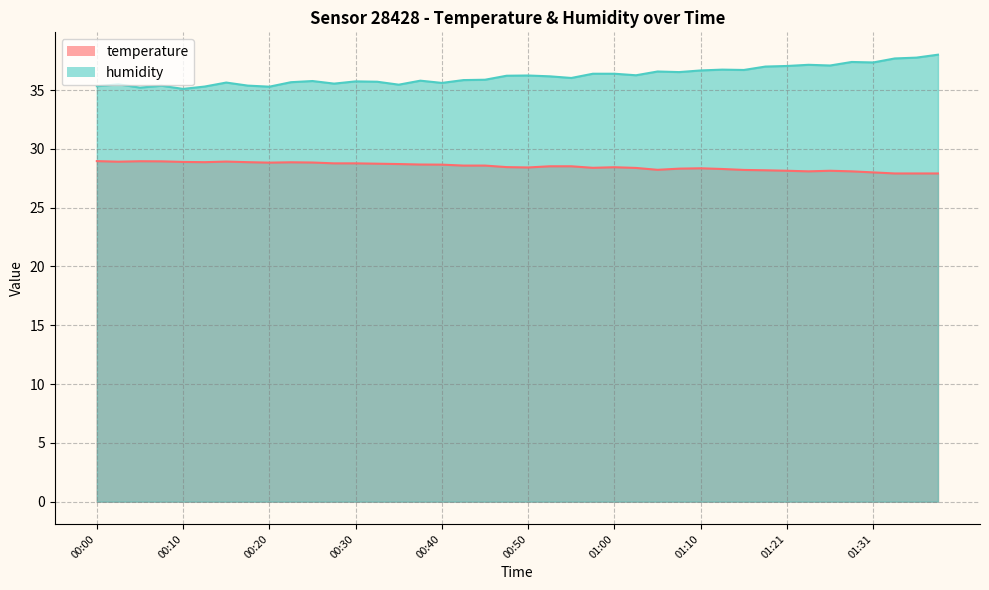

How many data points in temperature are less than 28?

3